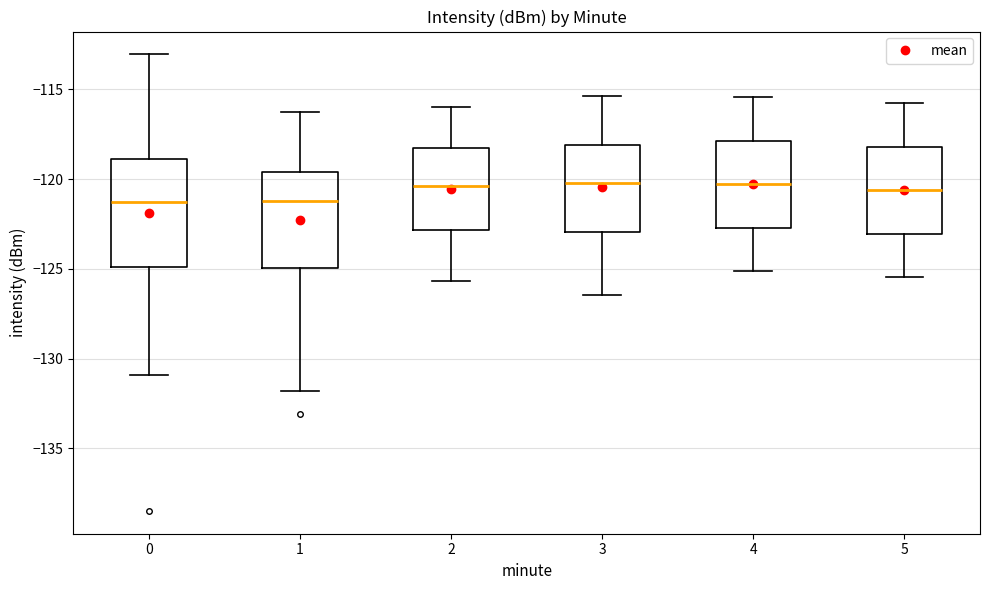

Reading left to right, transcribe this box plot: for each box, give where its median line is, the range the box spans, and where its two whiskers end, as read against the y-axis. The values are not printed on the chart, so give them approximately, as read against the axis.

0: median -121.5, box -125.0 to -119.0, whiskers -131.0 to -113.0
1: median -121.0, box -125.0 to -119.5, whiskers -132.0 to -116.0
2: median -120.5, box -123.0 to -118.5, whiskers -125.5 to -116.0
3: median -120.0, box -123.0 to -118.0, whiskers -126.5 to -115.5
4: median -120.5, box -122.5 to -118.0, whiskers -125.0 to -115.5
5: median -120.5, box -123.0 to -118.0, whiskers -125.5 to -116.0